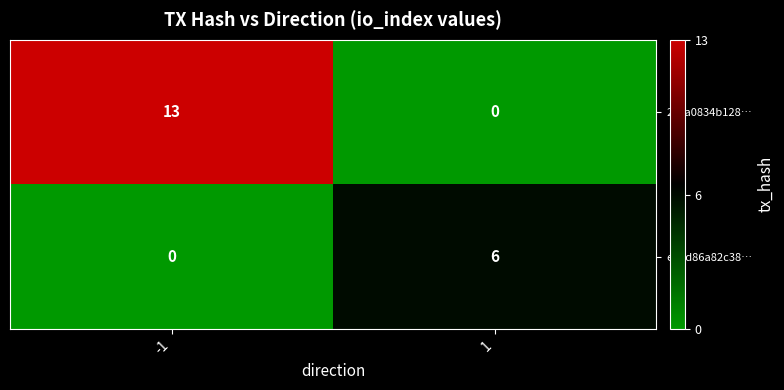

What is the sum of the e0dd86a82c38… values at 1 and -1?

6